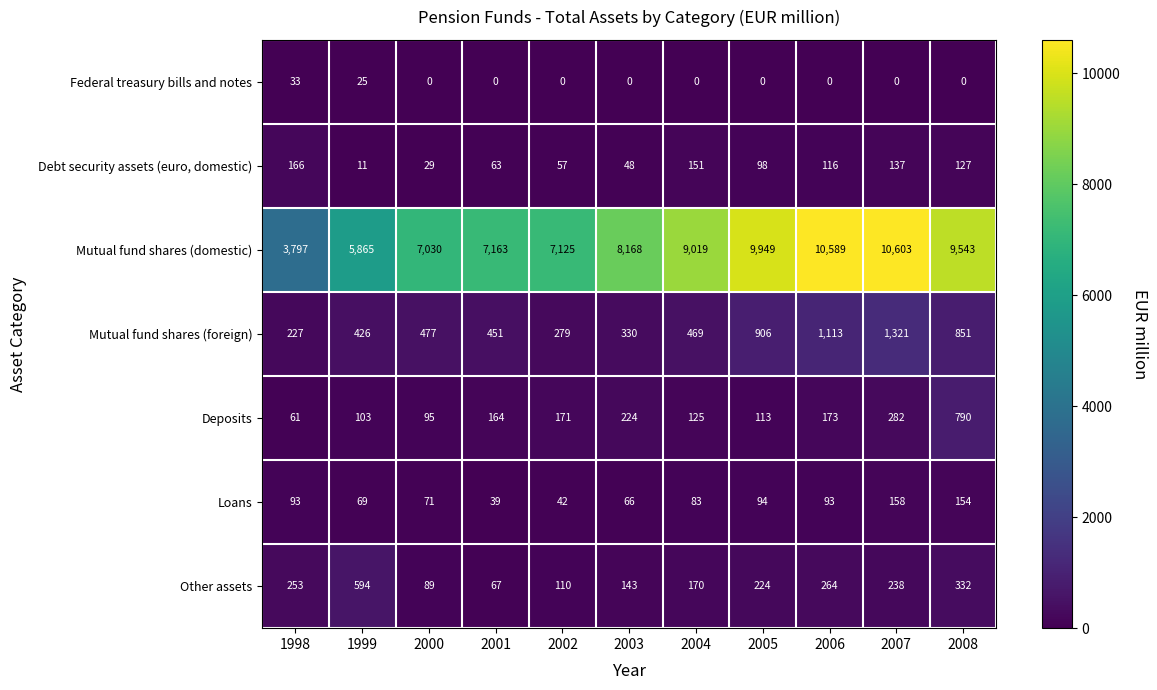

How many values in the Debt security assets (euro, domestic) series are below 98?

5